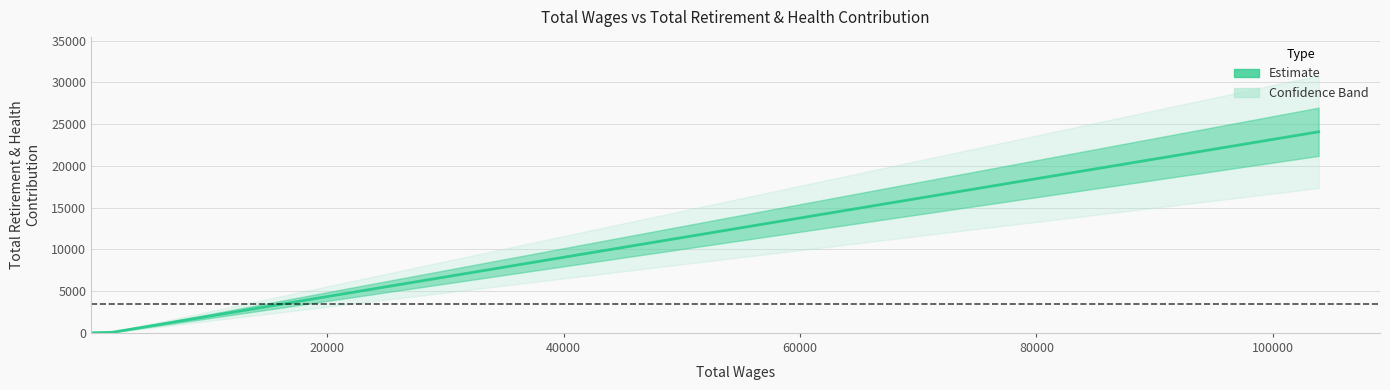

Reading left to right, list all the values displayed in this chart.

1	2	3	15	47	68	24078